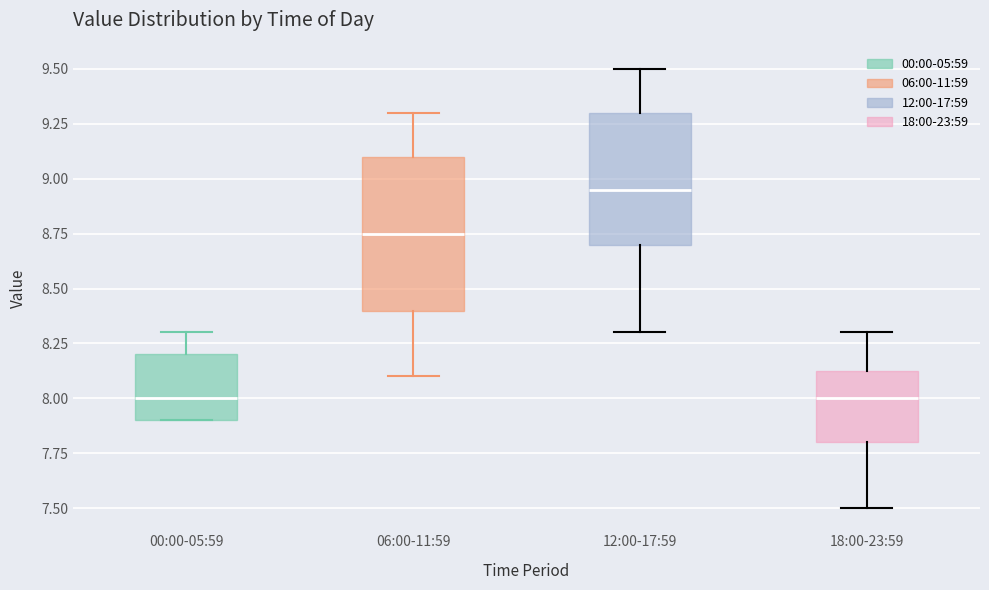

Where is the upper edge of the box for 06:00-11:59 on the y-axis? The values are not printed on the chart, so give them approximately, as read against the axis.

9.10